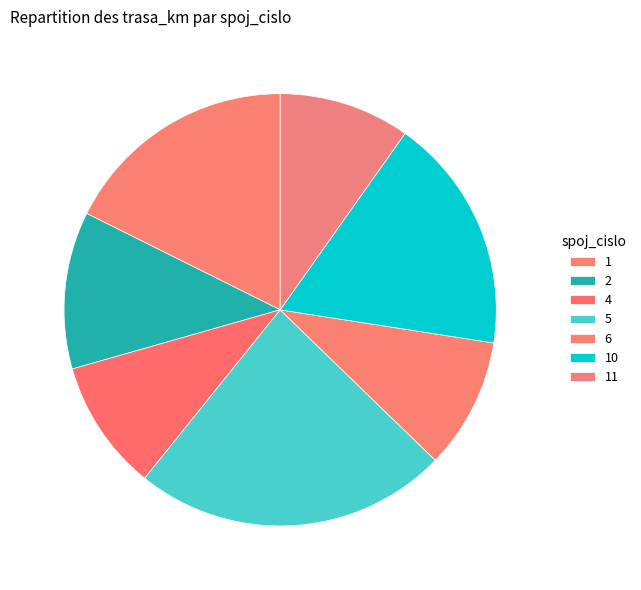

To the nearest percent, what is the difference between the largest and smallest slice percentages?

14%